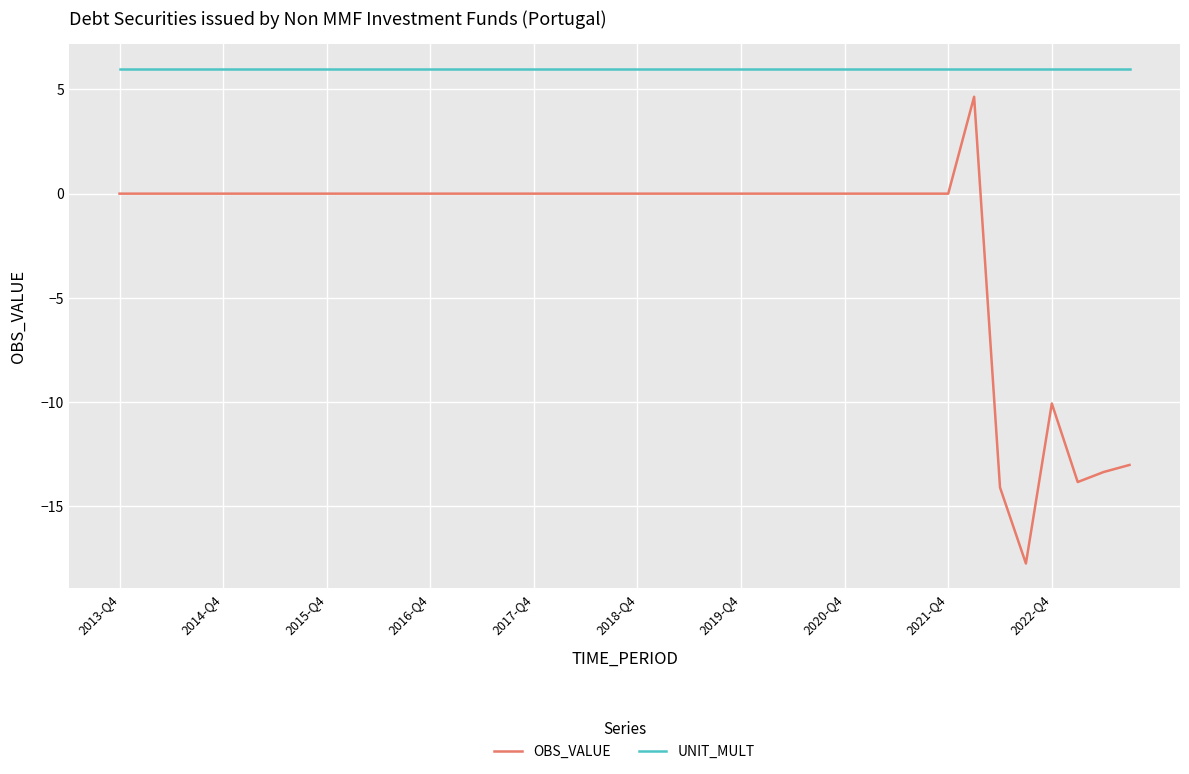

True or false: UNIT_MULT and OBS_VALUE cross at least once.

False